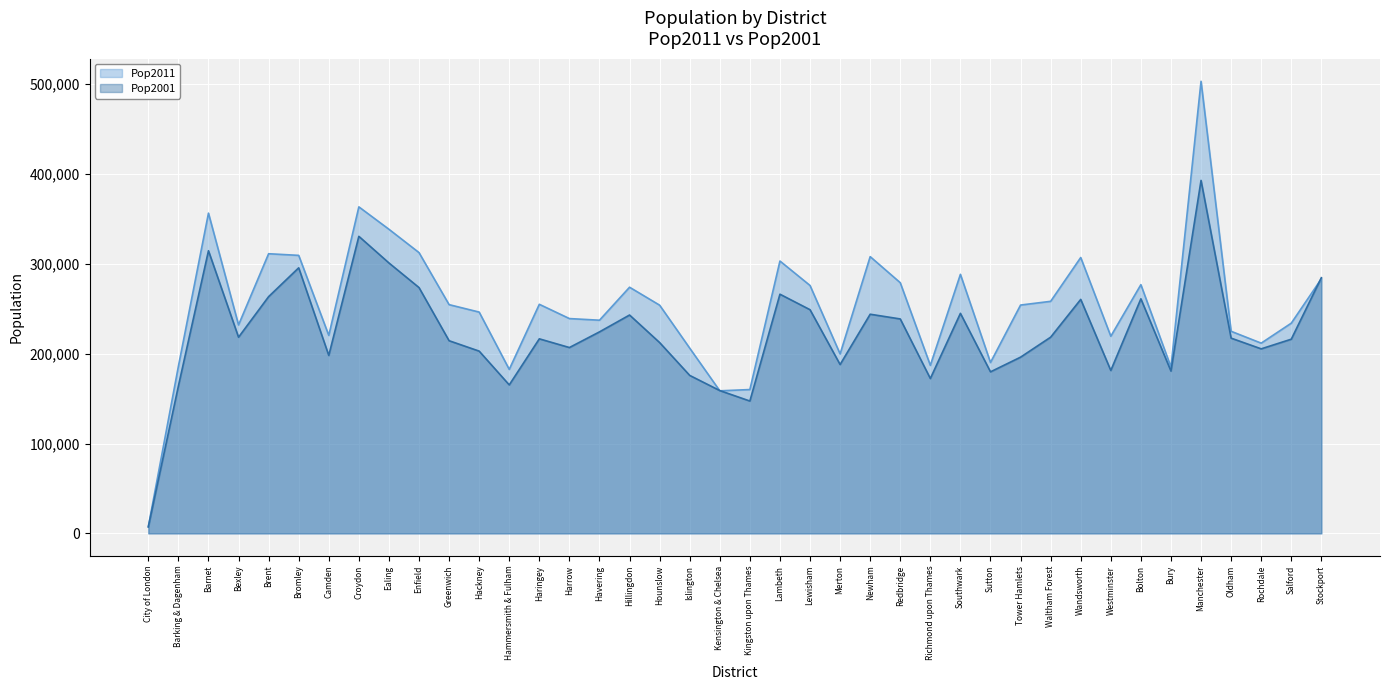

Rank the series at Enfield from highest to lowest value.

Pop2011, Pop2001